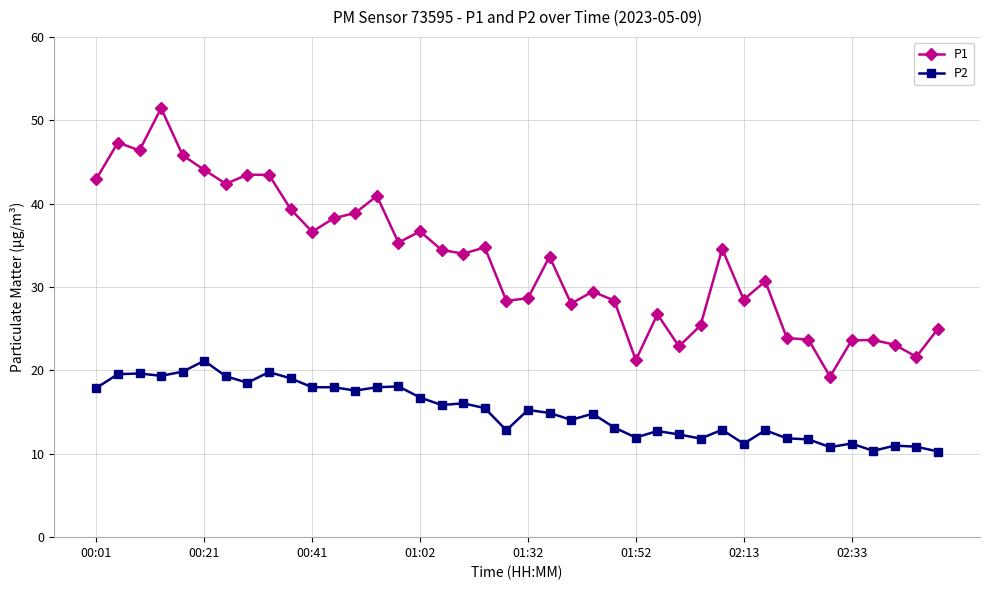

True or false: P2 and P1 intersect in this chart.

False